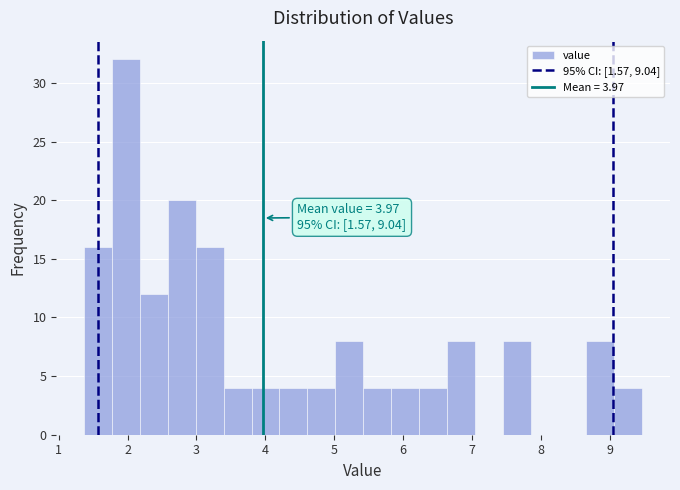

Which range on the x-axis has the tallest bar?

1.8 to 2.2